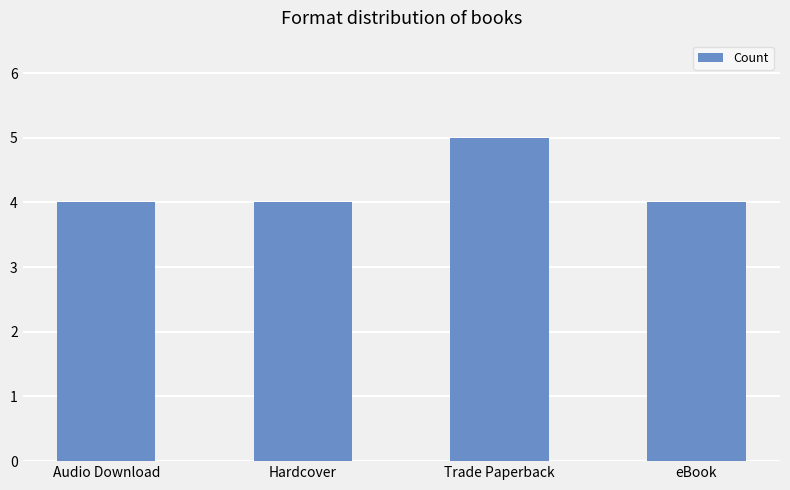

What is the change in value from Audio Download to Trade Paperback?

+1